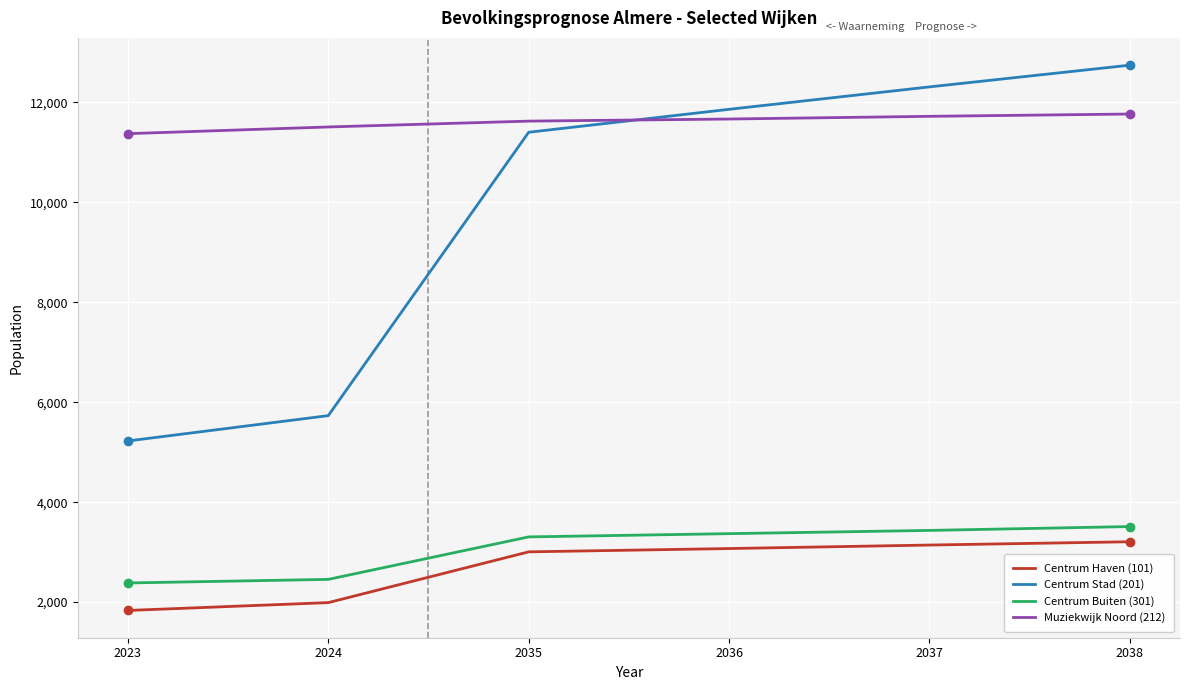

The Centrum Stad (201) series shows 12311 at 2037. True or false?

True